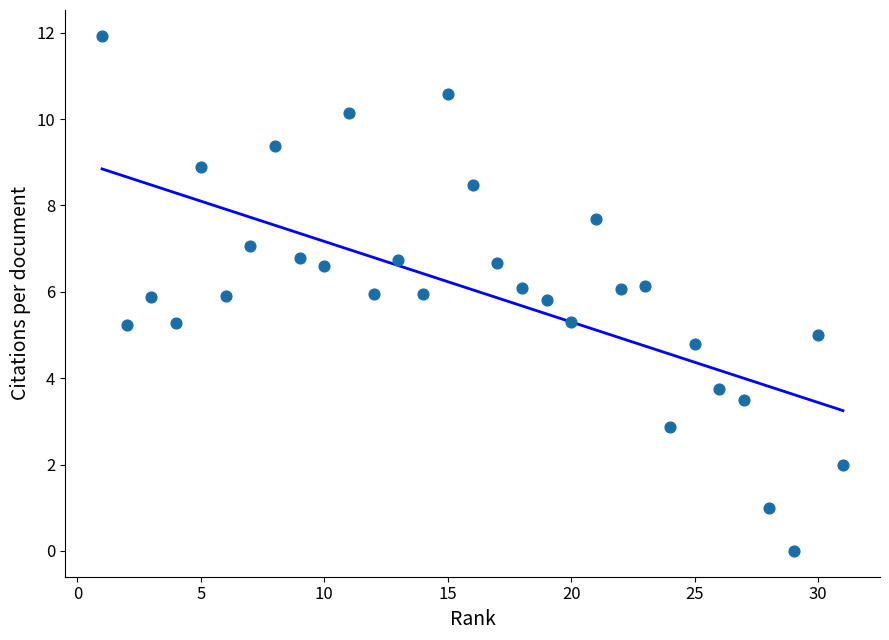

What is the range of X values (max minus min)?

30.0